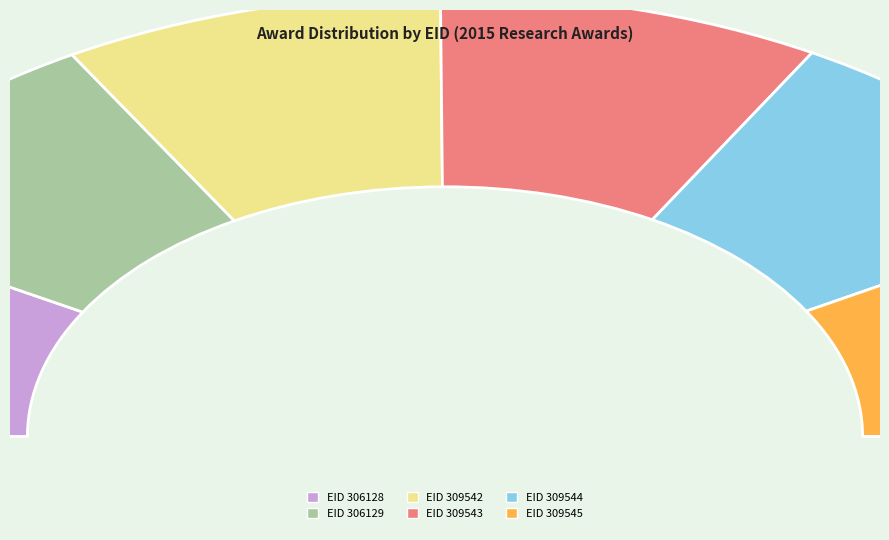

What is the largest slice in the pie chart?

309543